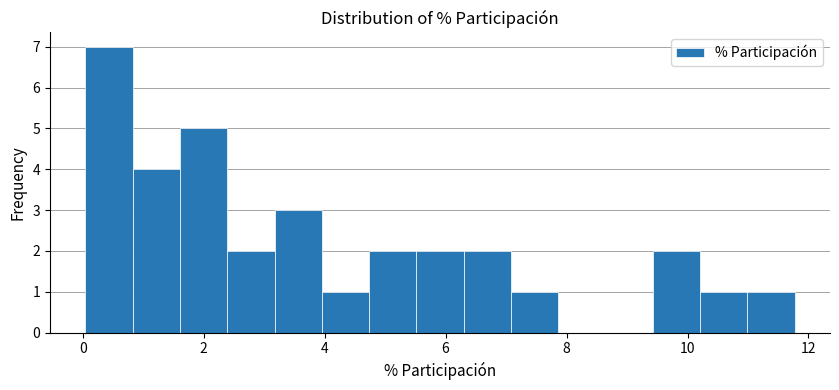

Around what value on the x-axis is the tallest bar? Give the approximate position of its centre, as read against the axis.

0.4